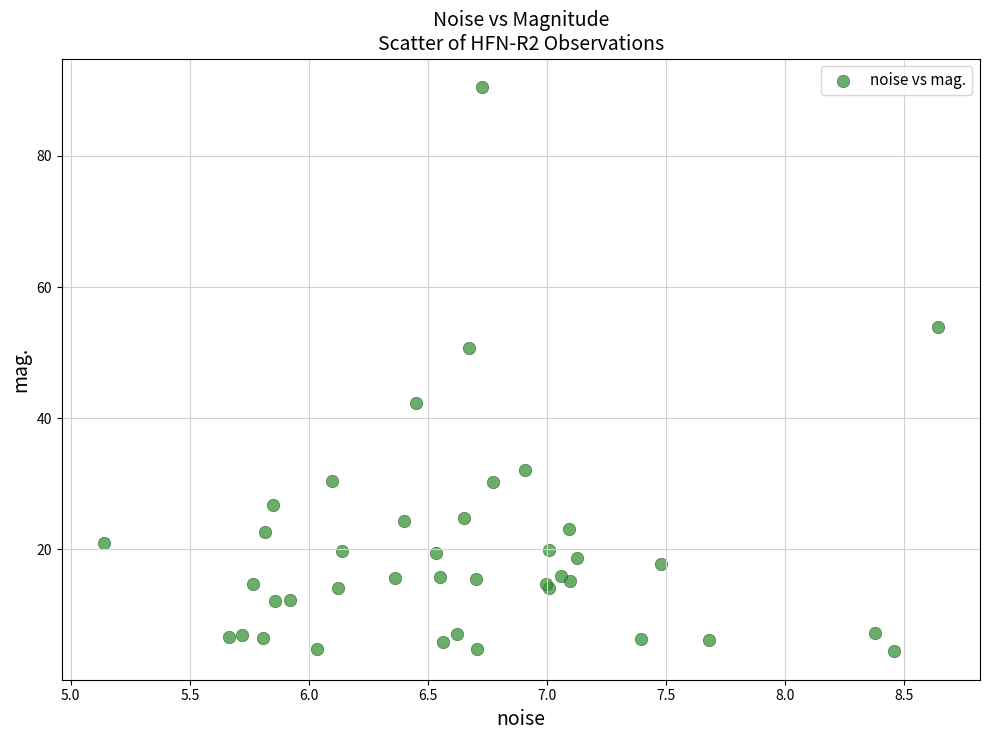

What Y value in the scatter plot is closest to 47?

50.7